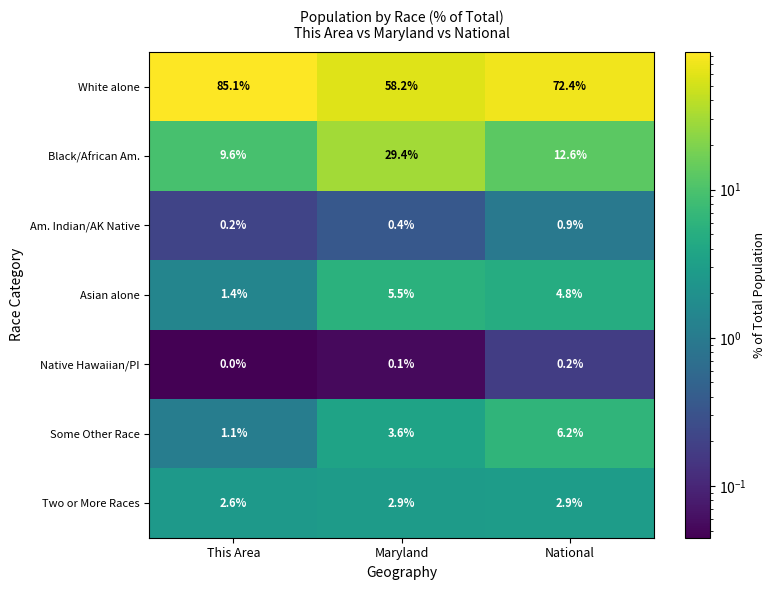

Which series has the largest total across all categories?

White alone